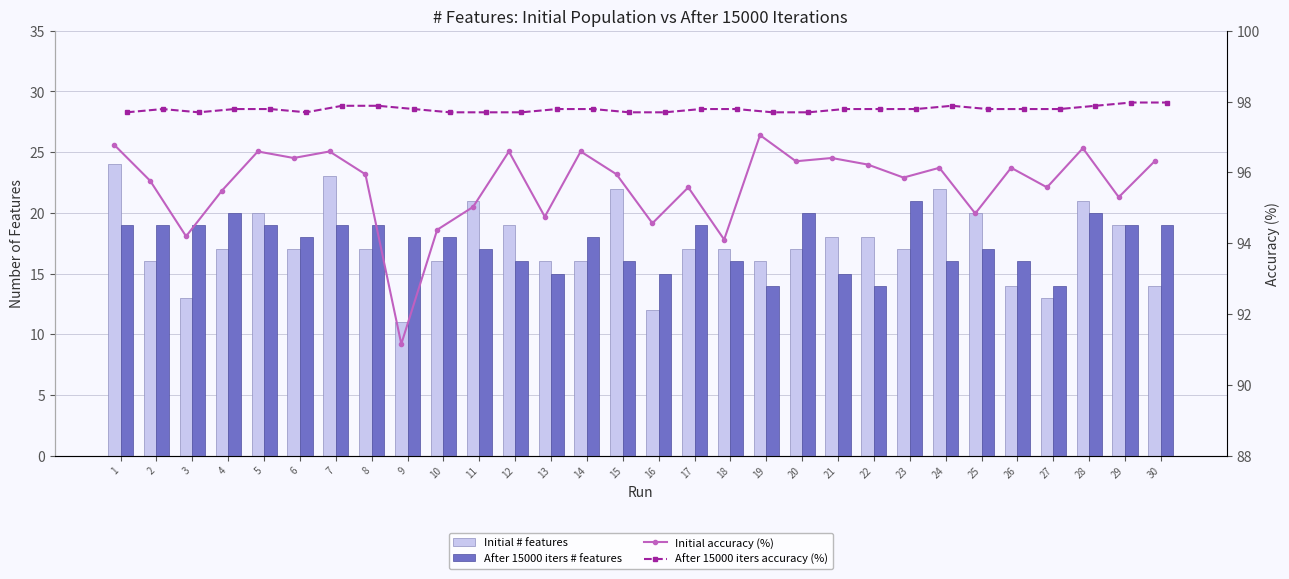

The After 15000 iters accuracy (%) series shows 40.0 at 15. True or false?

False